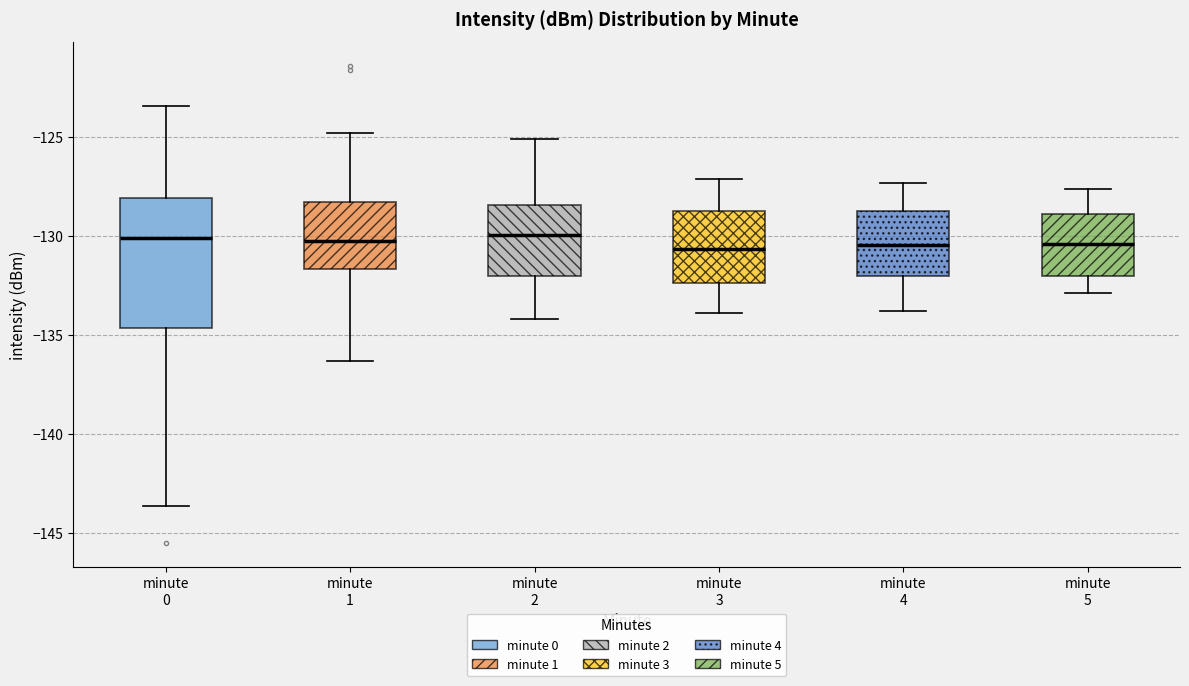

Reading left to right, transcribe this box plot: for each box, give where its median line is, the range the box spans, and where its two whiskers end, as read against the y-axis. The values are not printed on the chart, so give them approximately, as read against the axis.

minute 0: median -130.0, box -134.5 to -128.0, whiskers -143.5 to -123.5
minute 1: median -130.0, box -131.5 to -128.5, whiskers -136.5 to -125.0
minute 2: median -130.0, box -132.0 to -128.5, whiskers -134.0 to -125.0
minute 3: median -130.5, box -132.5 to -128.5, whiskers -134.0 to -127.0
minute 4: median -130.5, box -132.0 to -128.5, whiskers -134.0 to -127.5
minute 5: median -130.5, box -132.0 to -129.0, whiskers -133.0 to -127.5